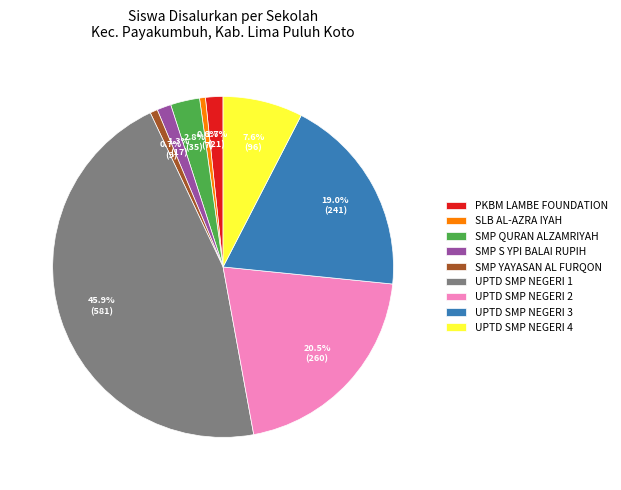

How many segments does this pie chart have?

9